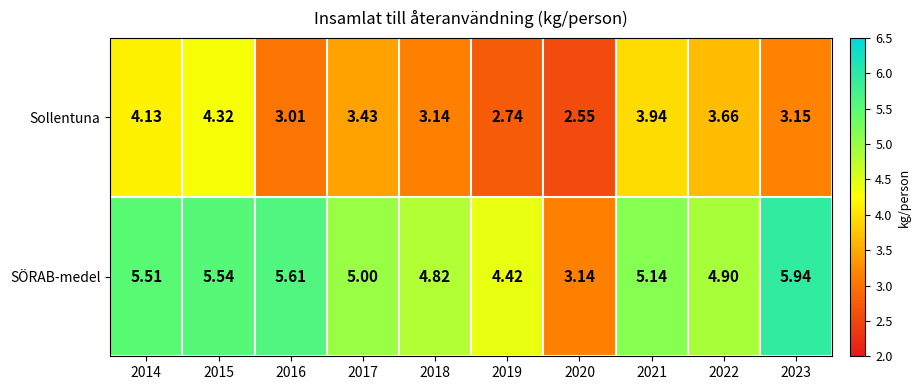

Rank the series at 2022 from lowest to highest value.

Sollentuna, SÖRAB-medel